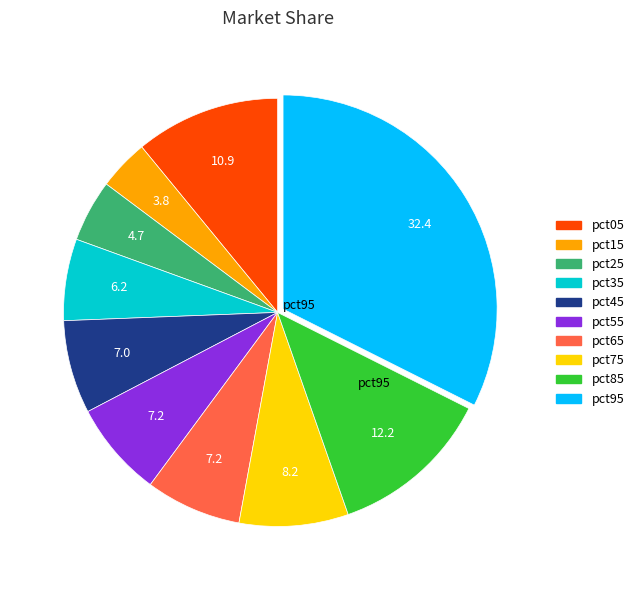

What is the largest slice in the pie chart?

pct95